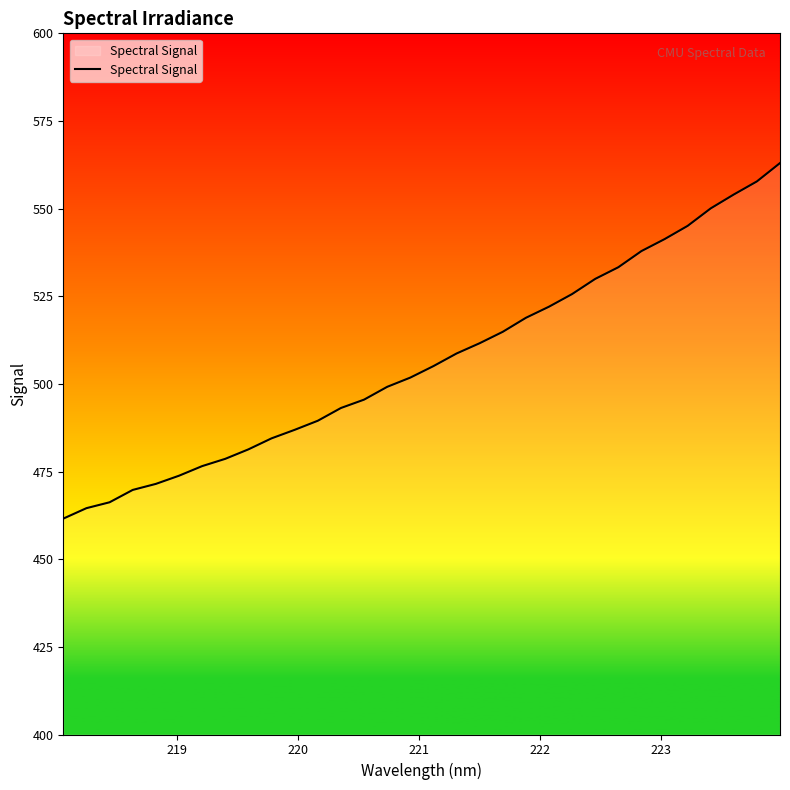

What is the maximum value shown in the chart?

563.0